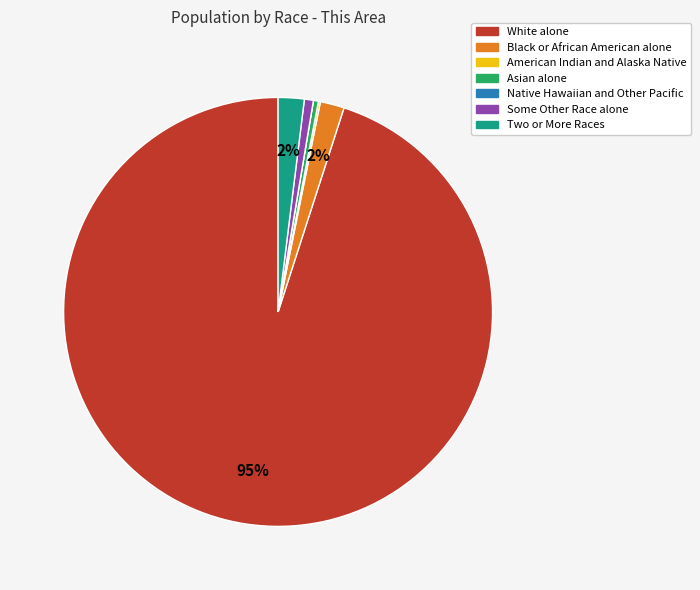

Which category accounts for the majority?

White alone